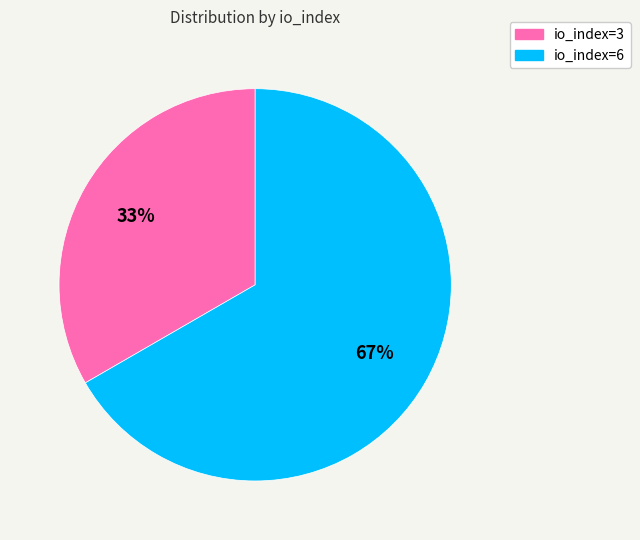

To the nearest percent, what is the average slice percentage?

50%